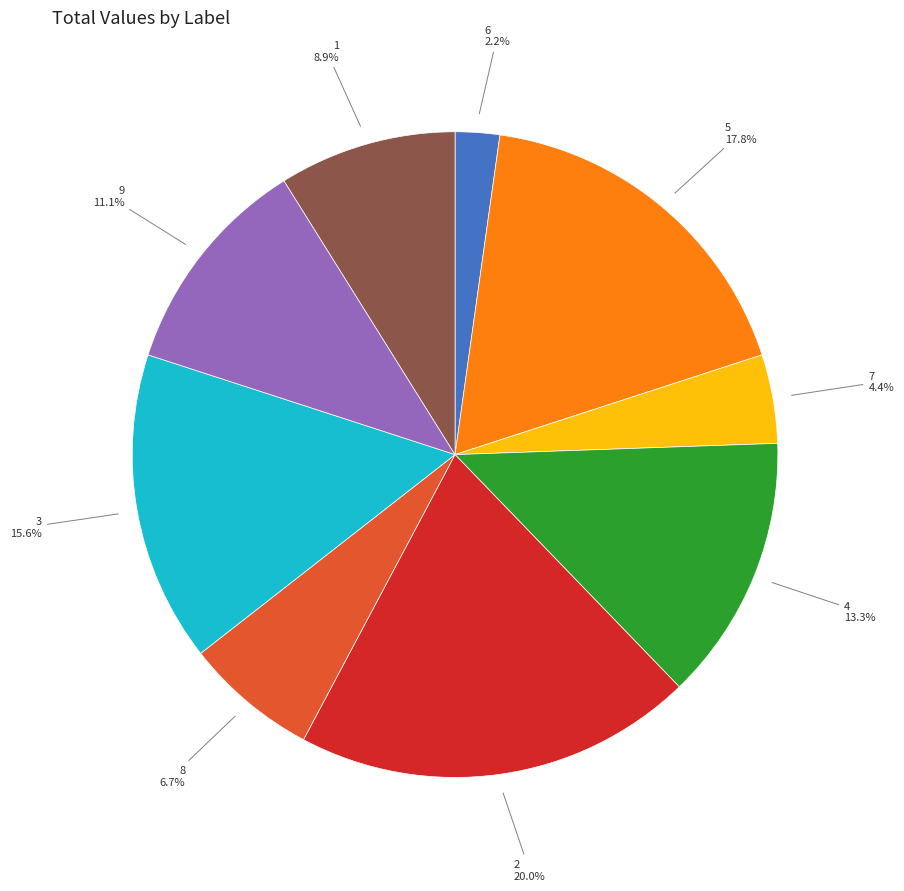

Is there a majority slice in this chart?

No